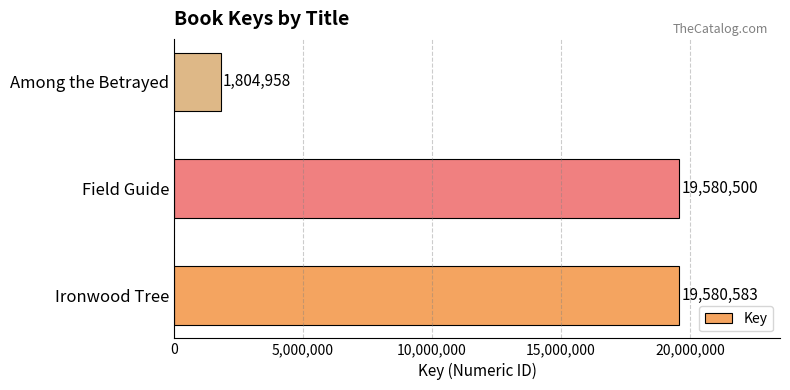

Rank the categories by value from highest to lowest.

Ironwood Tree, Field Guide, Among the Betrayed